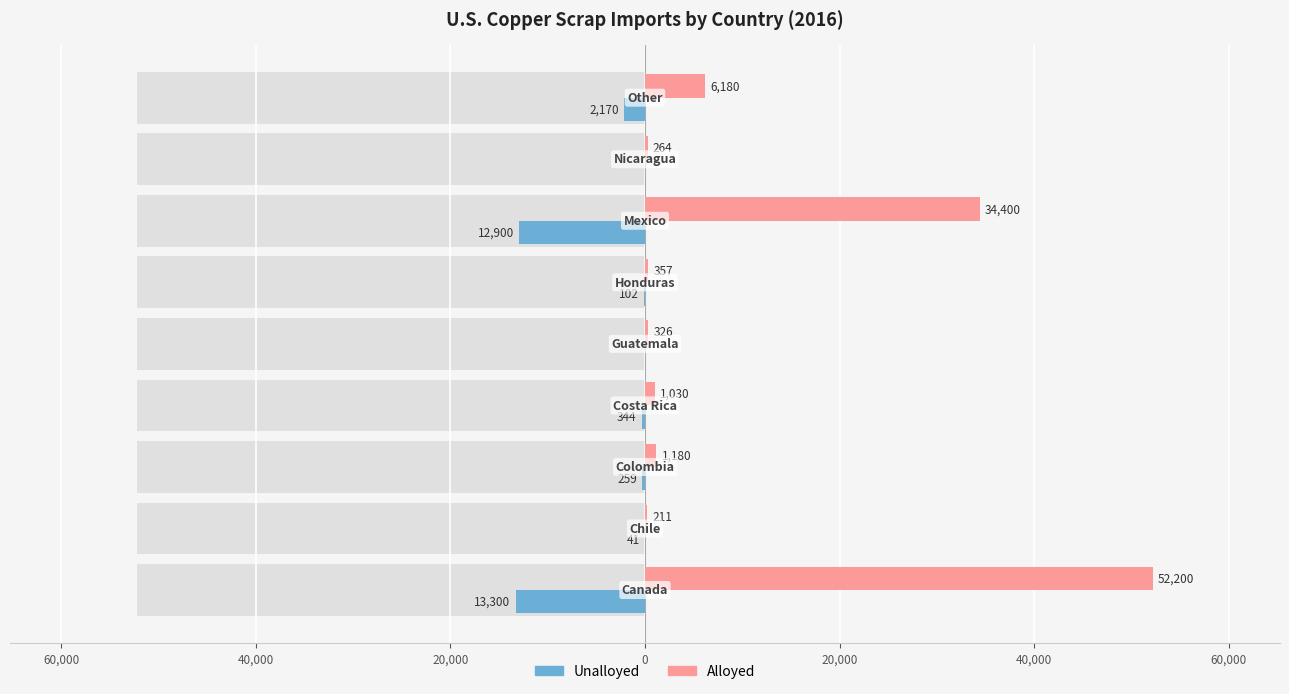

Reading right to left, what are all the values shown in this chart?

Unalloyed: 80,000=-2170	60,000=0	40,000=-12900	20,000=-102	0=0	20,000=-344	40,000=-259	60,000=-41	80,000=-13300
Alloyed: 80,000=6180	60,000=264	40,000=34400	20,000=357	0=326	20,000=1030	40,000=1180	60,000=211	80,000=52200